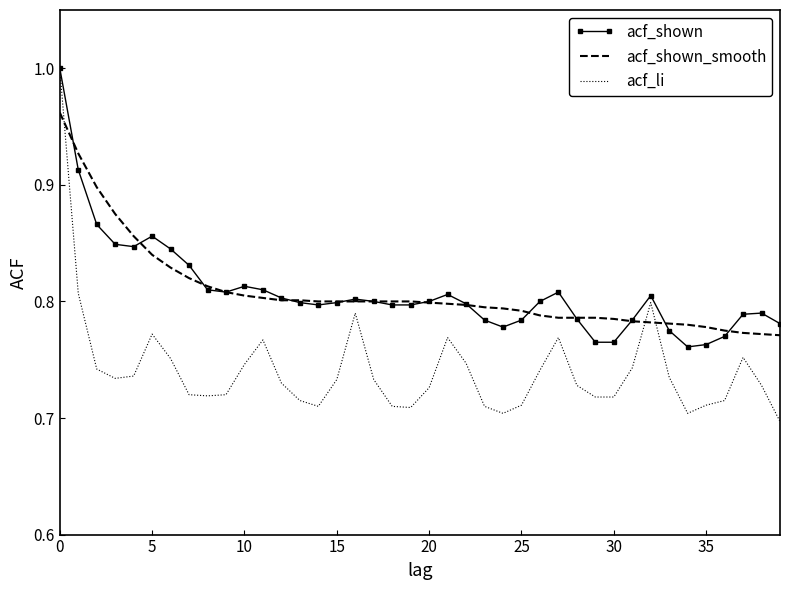

Which series has the widest spread of values?

acf_li